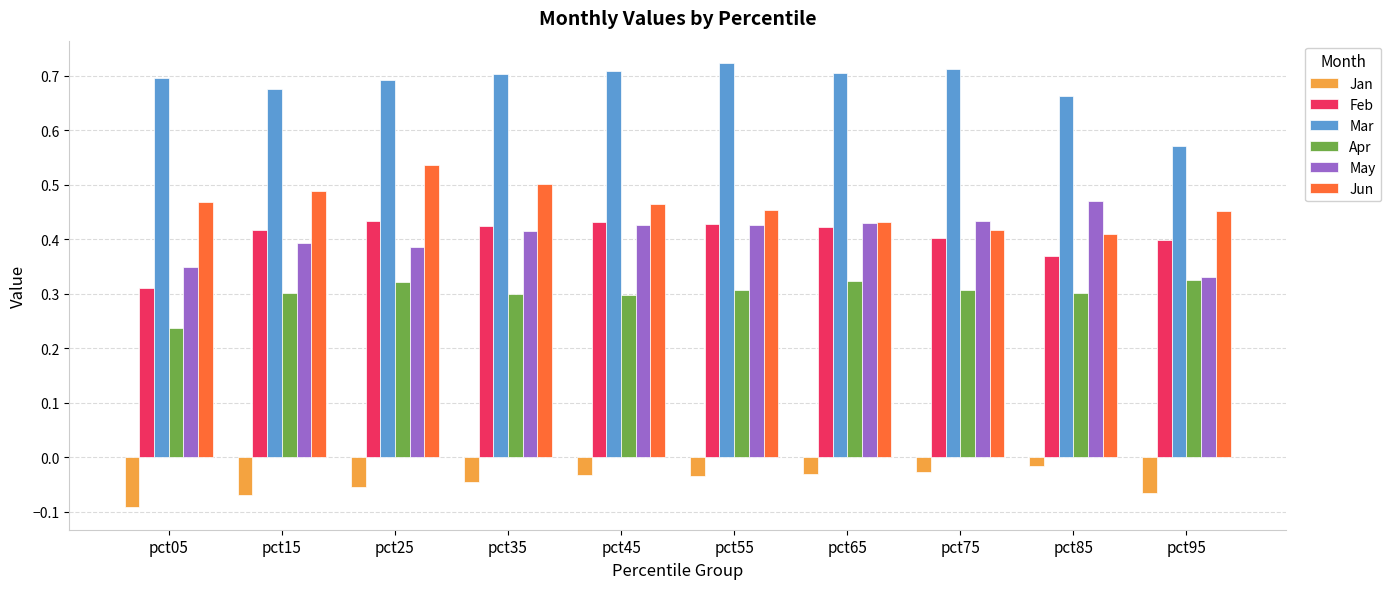

Count the number of data series in this chart.

6